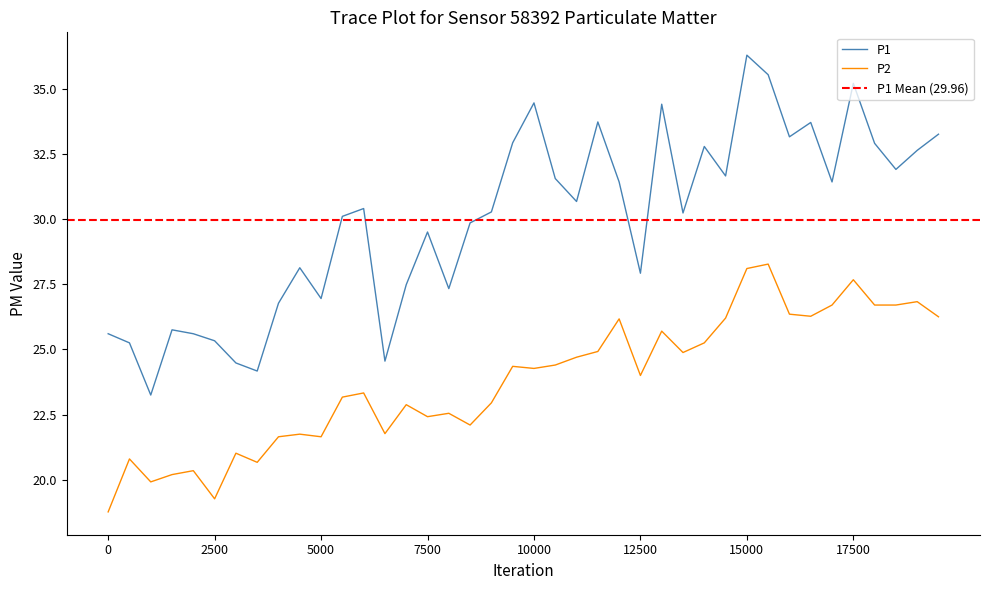

At how many categories does at least one series exceed 25?

36